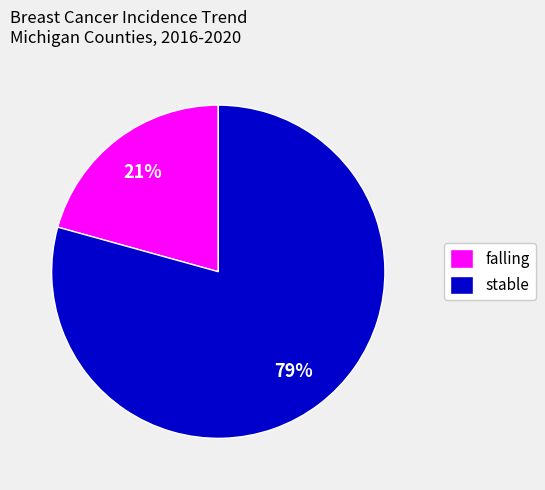

To the nearest percent, what is the combined percentage of stable and falling?

100%